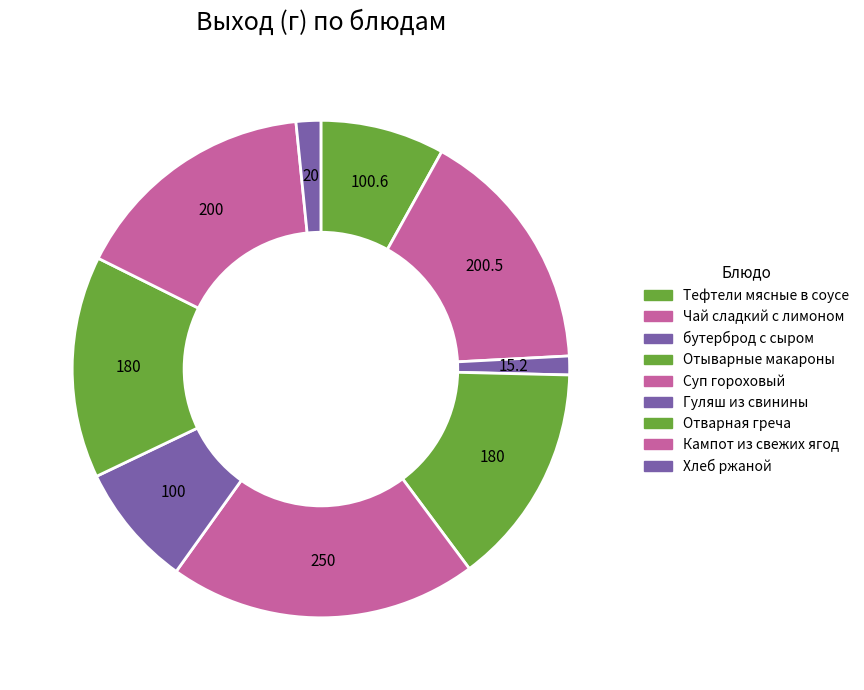

What percentage is the Тефтели мясные в соусе slice, to the nearest percent?

8%